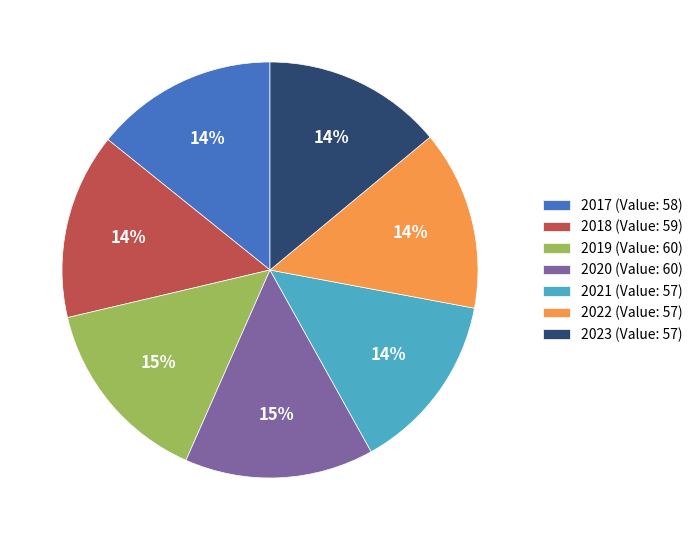

True or false: 2022 accounts for 3% of the total.

False